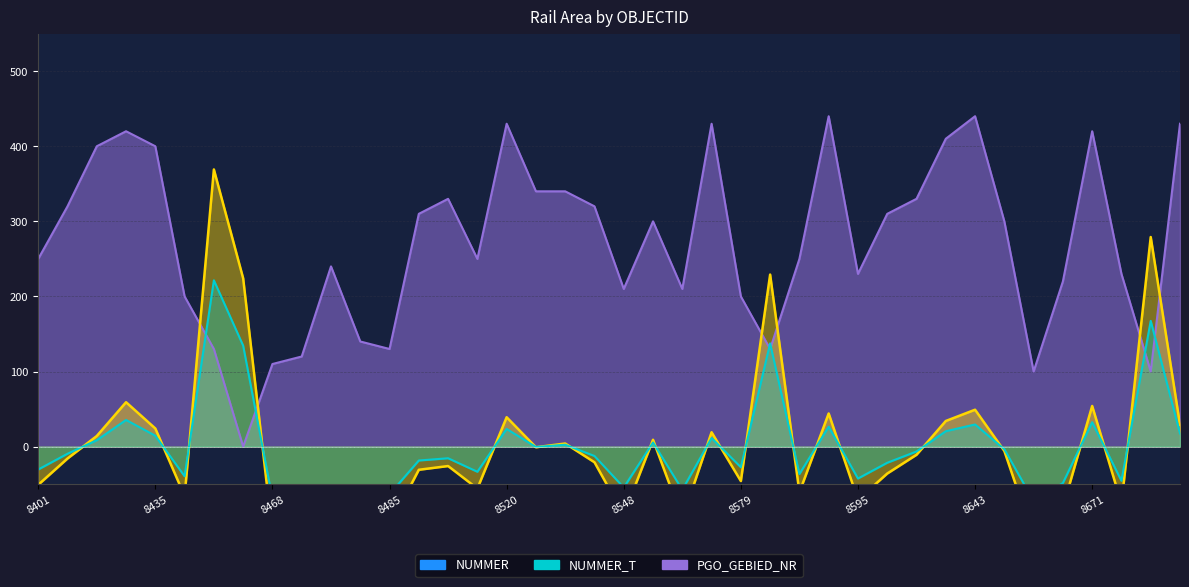

Rank the categories by NUMMER value from lowest to highest.

8647, 8468, 8476, 8485, 8482, 8566, 8548, 8478, 8655, 8676, 8595, 8440, 8583, 8517, 8401, 8579, 8611, 8495, 8510, 8547, 8402, 8634, 8644, 8536, 8543, 8553, 8430, 8571, 8435, 8680, 8635, 8520, 8593, 8643, 8671, 8433, 8460, 8580, 8679, 8447